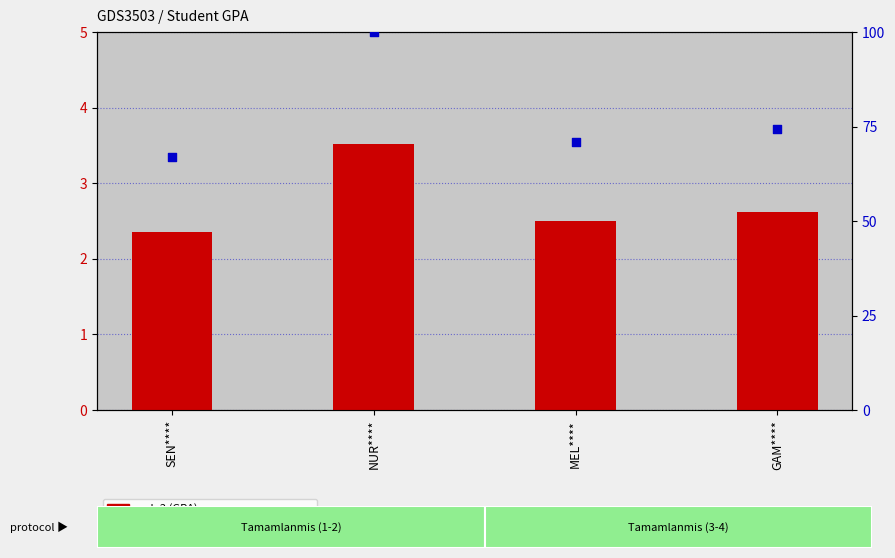

What is the total value across all series at SEN****?

69.4